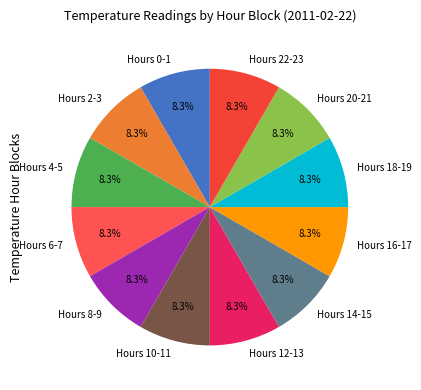

How much of the chart is everything except Hours 16-17?

91.7%